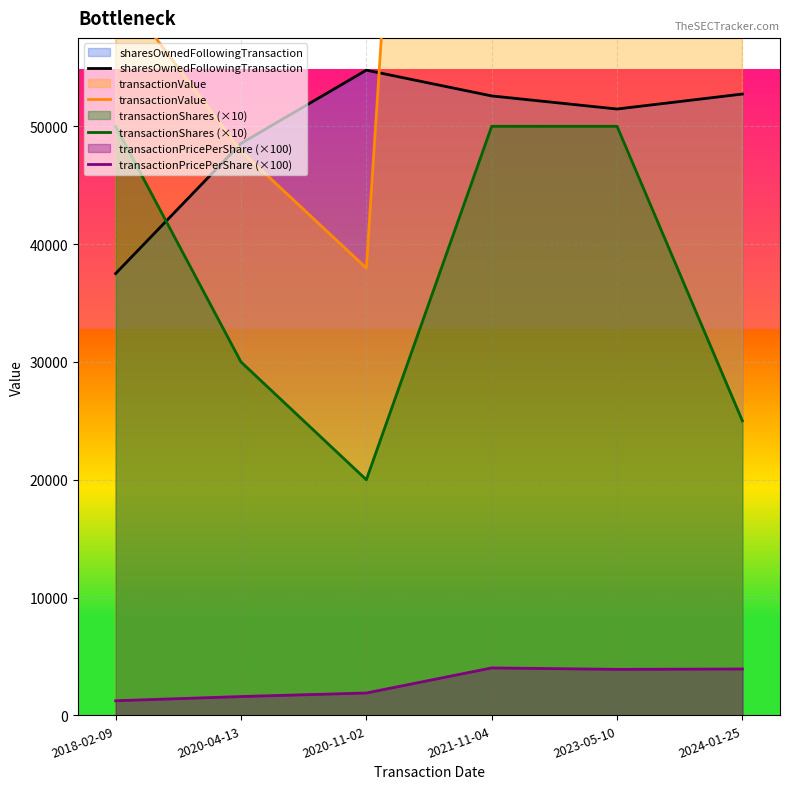

Which series changed the most between 2020-11-02 and 2024-01-25?

transactionValue